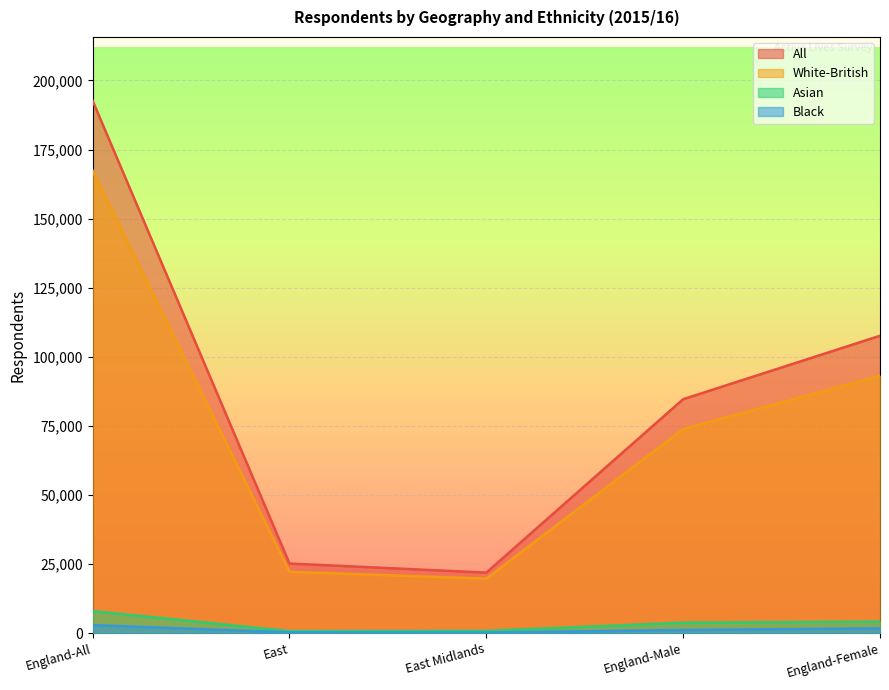

What value does the All series have at East Midlands, to the nearest 100?

21900